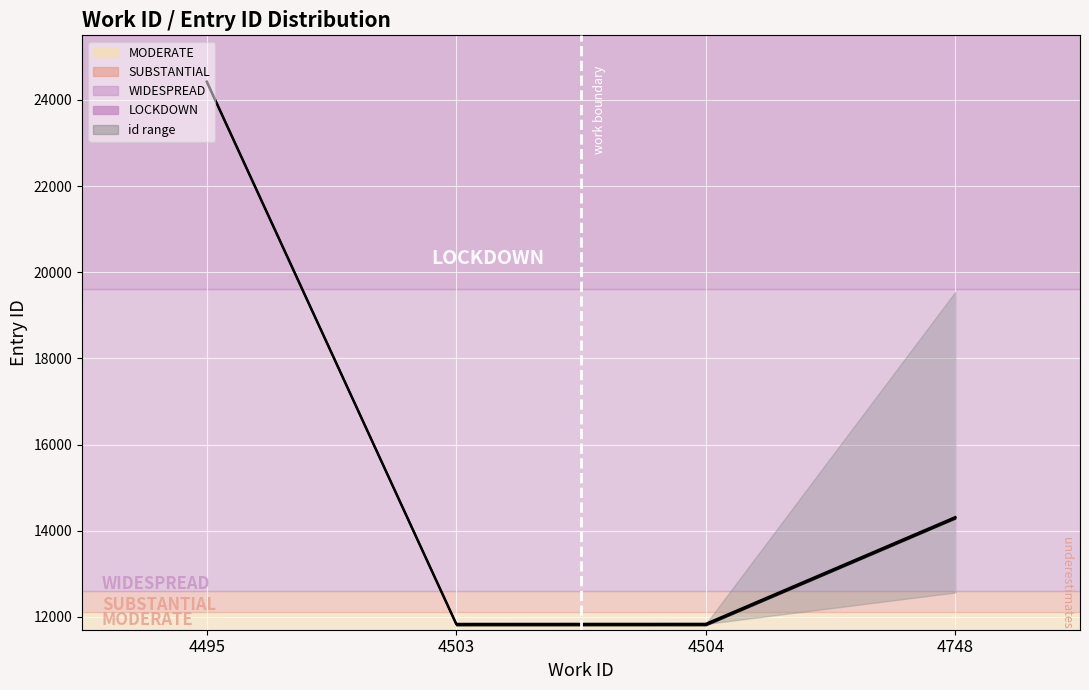

The chart shows a value of 24424.0 at 4495. True or false?

True